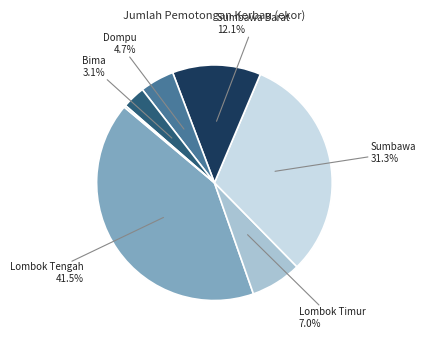

Is there a majority slice in this chart?

No